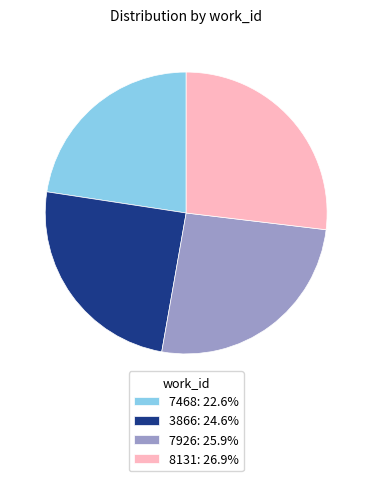

What is the ratio of the value at 7468: 22.6% to the value at 8131: 26.9%?

0.8